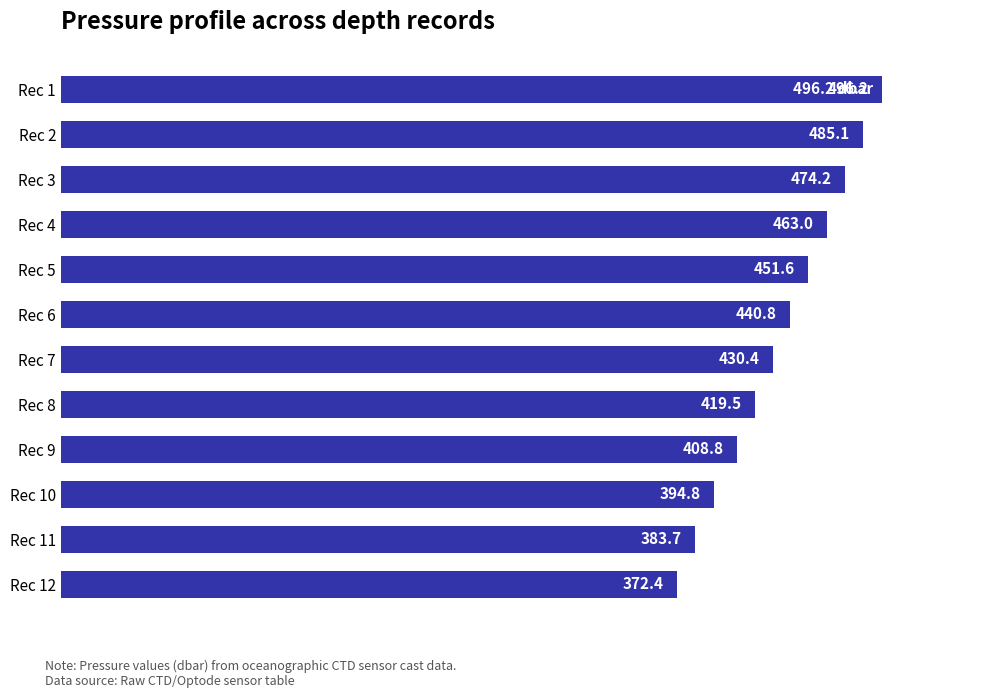

What is the value of the 12th bar from the top?

372.4